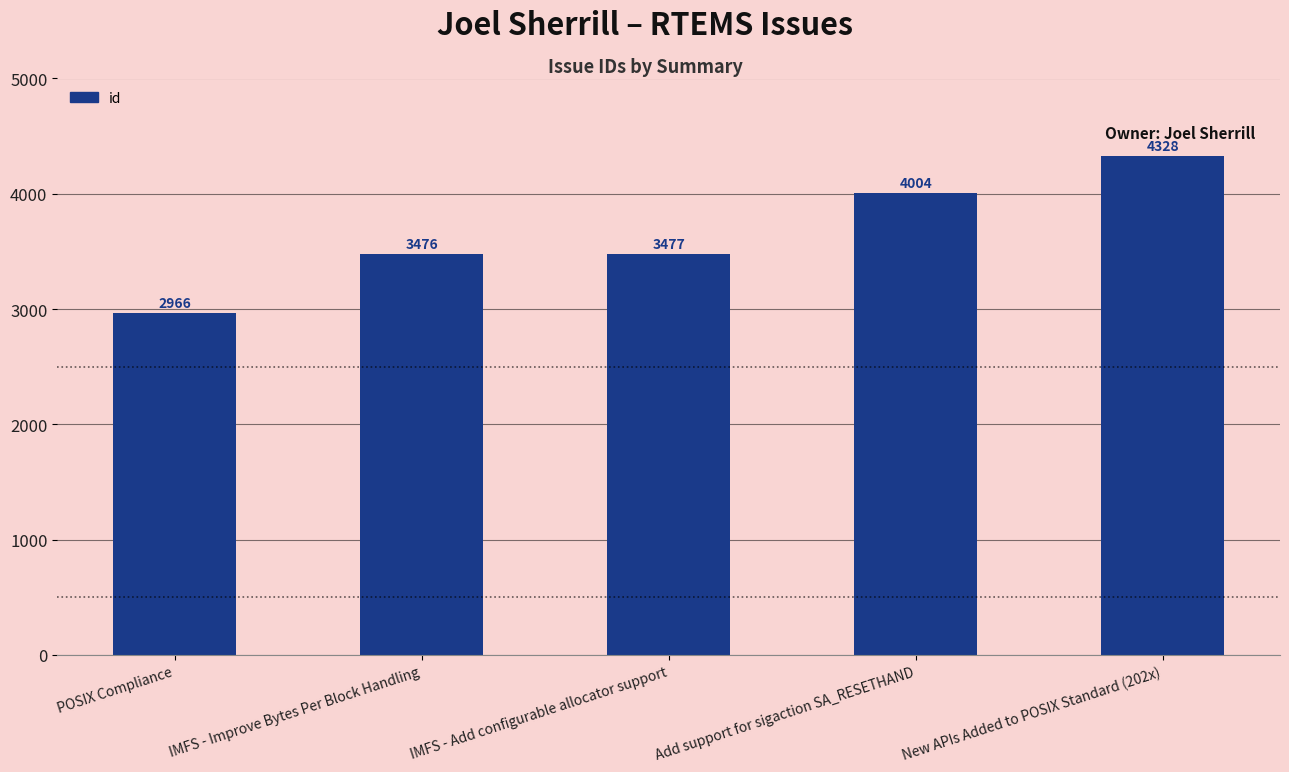

What is the label of the 2nd bar from the left?

IMFS - Improve Bytes Per Block Handling